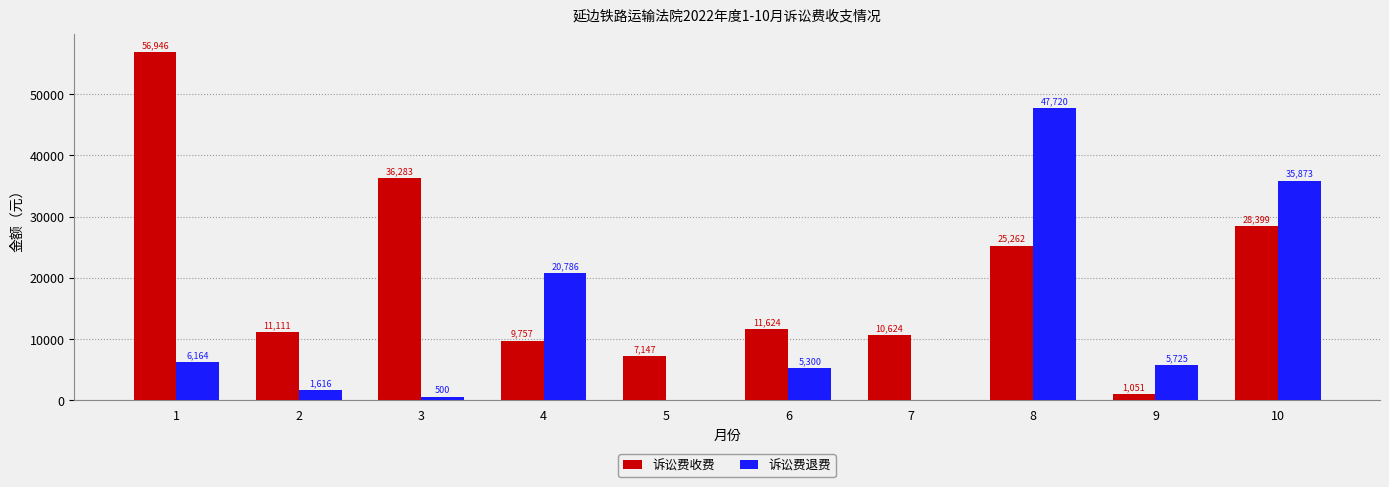

What is the sum of the 诉讼费收费 values at 8 and 3?

61545.0